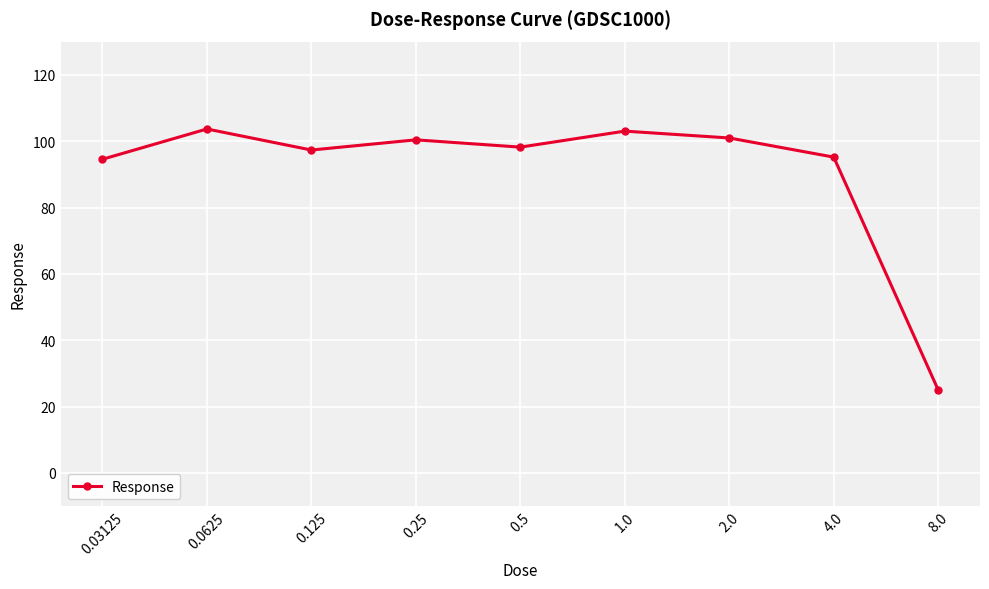

What is the greatest value displayed?

103.7